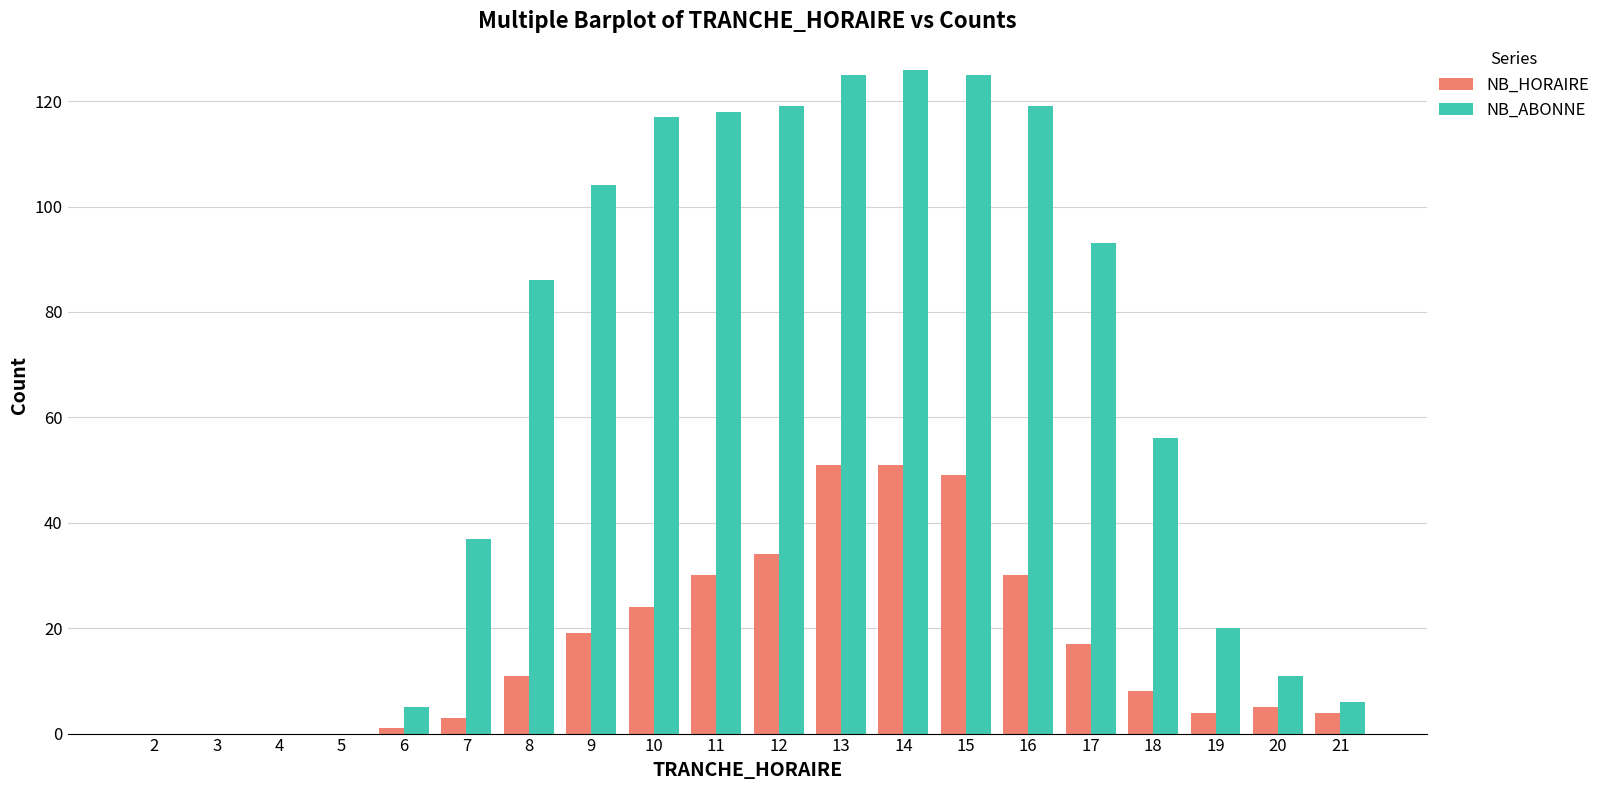

Which series has the largest total across all categories?

NB_ABONNE